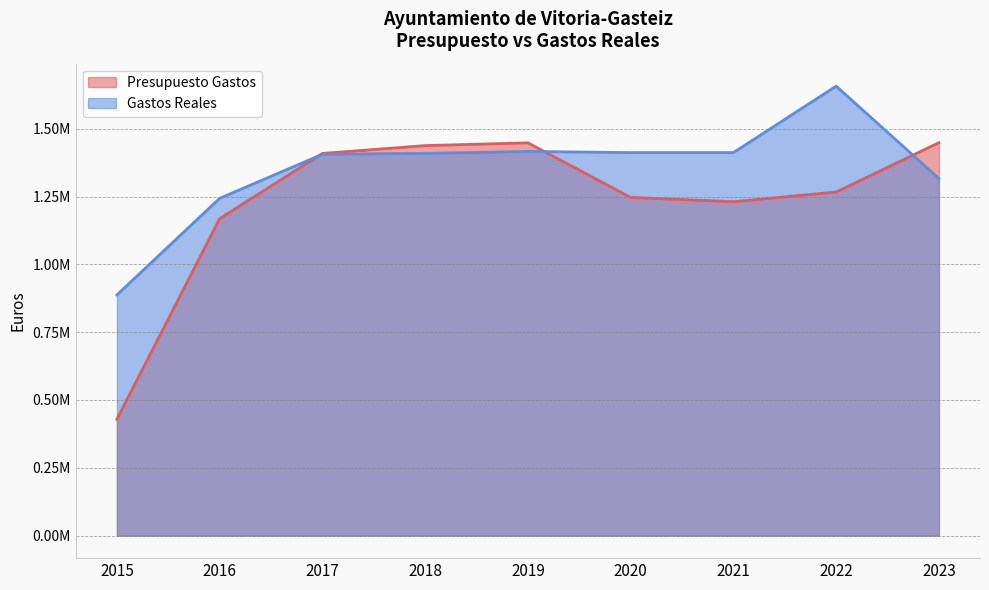

Rank the categories by Gastos Reales value from highest to lowest.

2022, 2019, 2021, 2020, 2018, 2017, 2023, 2016, 2015